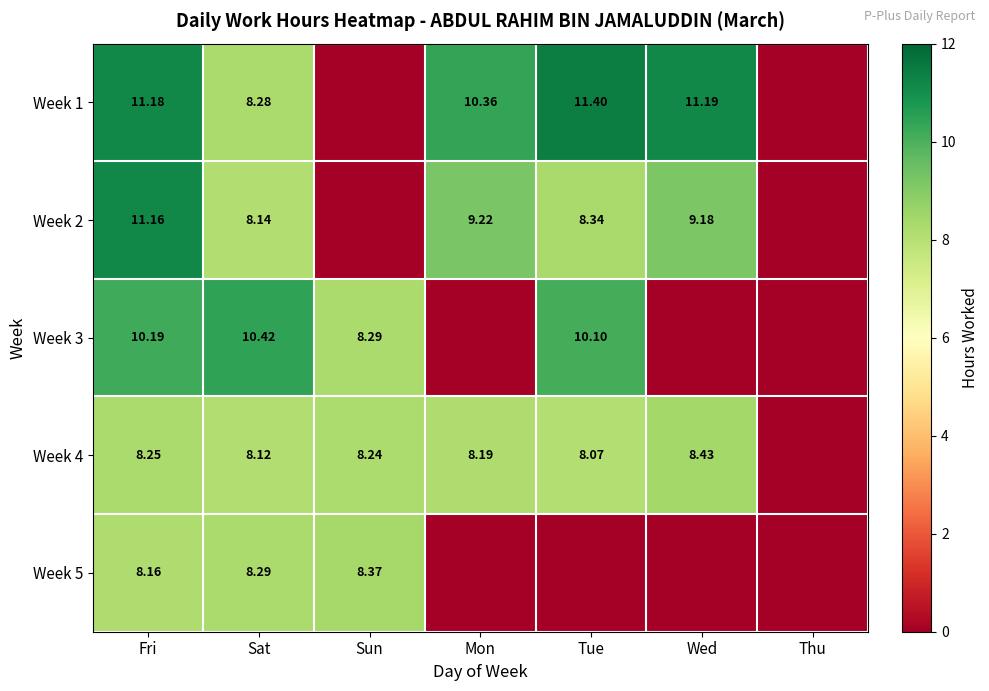

What is the total value across all series at Fri?

48.9